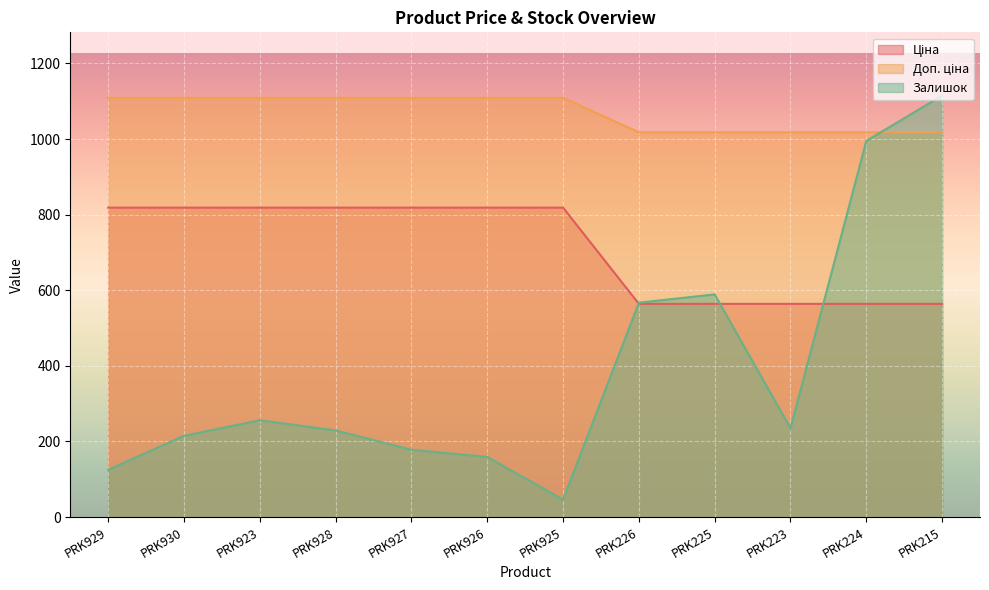

How many lines are shown in the chart?

3